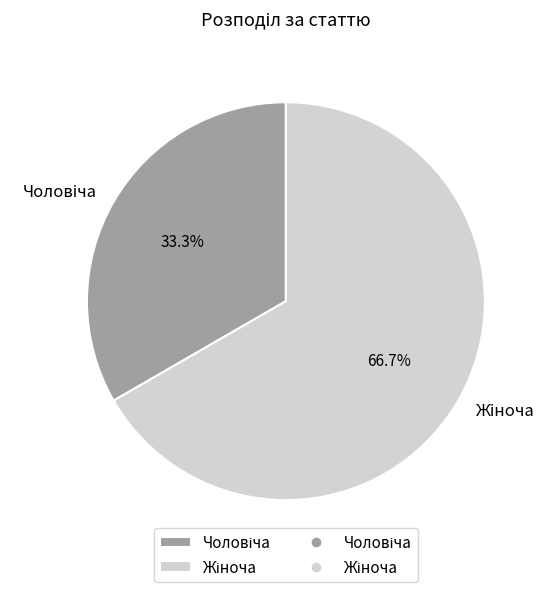

How many segments does this pie chart have?

2